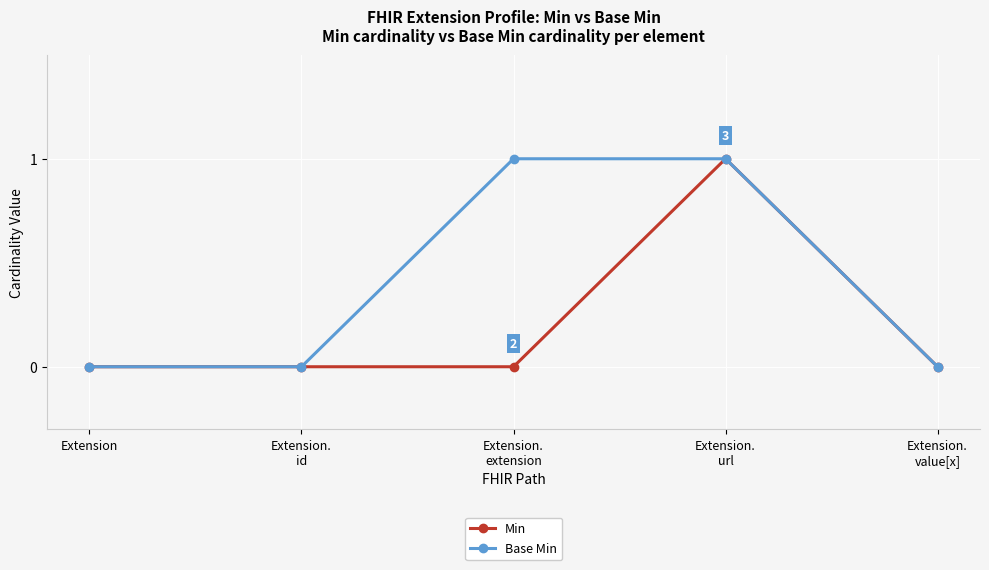

Count the number of categories in the chart.

5